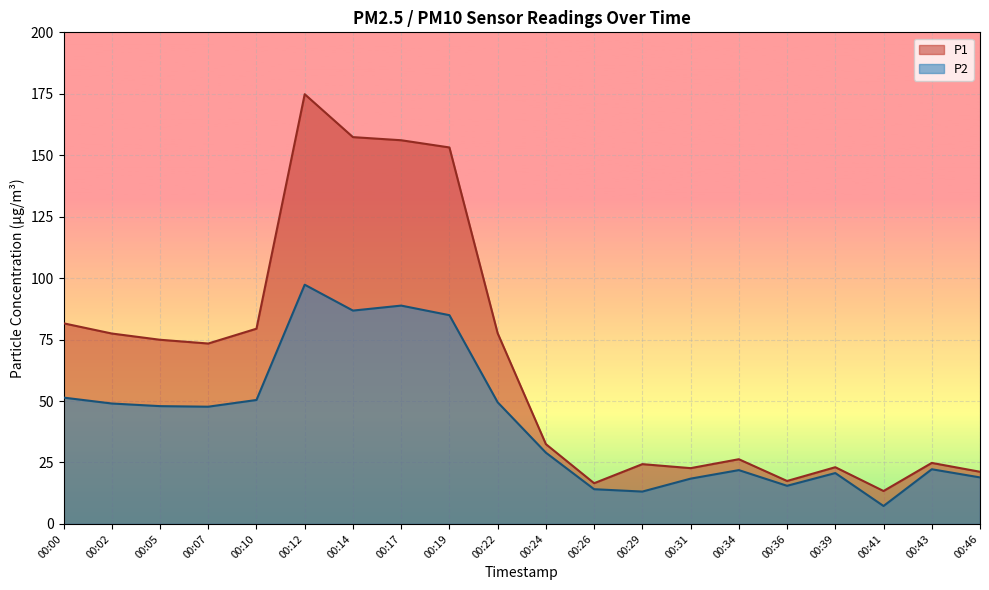

Where is P1 nearest to the value 94?

00:00